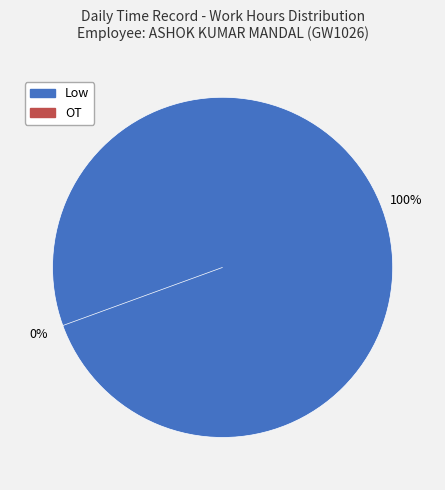

Which series changed the most between 11 and 23?

Low